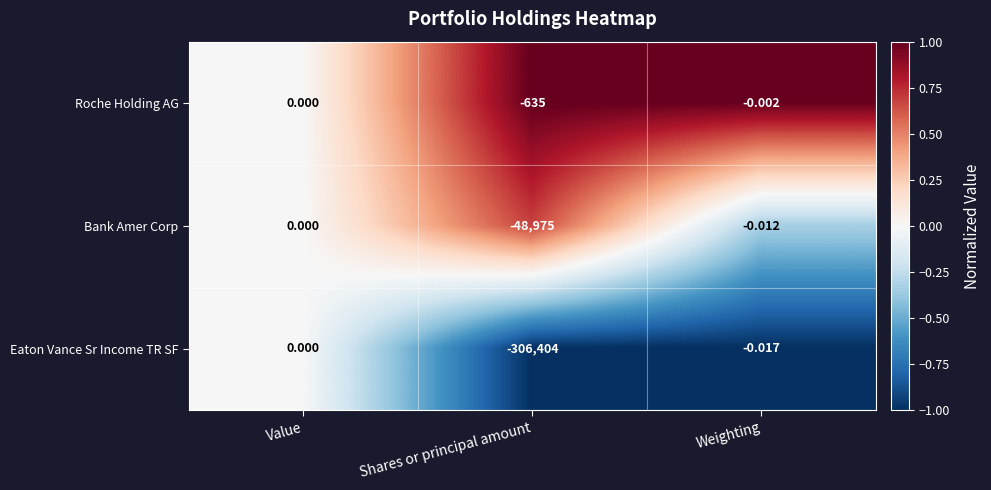

How many values in Eaton Vance Sr Income TR SF are below zero?

2